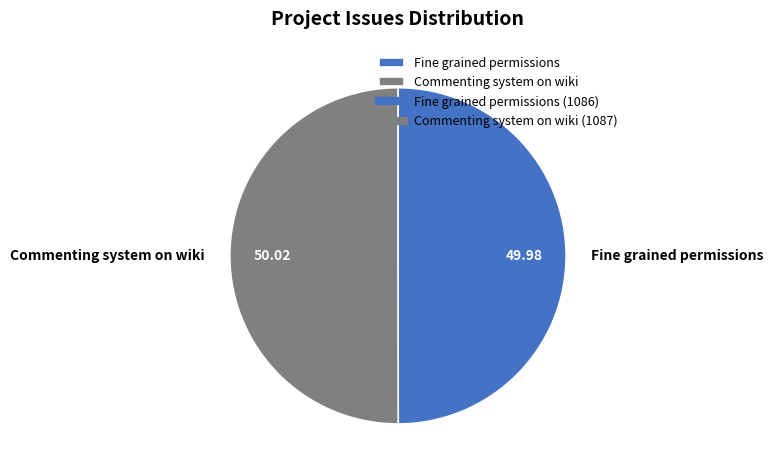

Is the sum of Commenting system on wiki and Fine grained permissions greater than half?

Yes